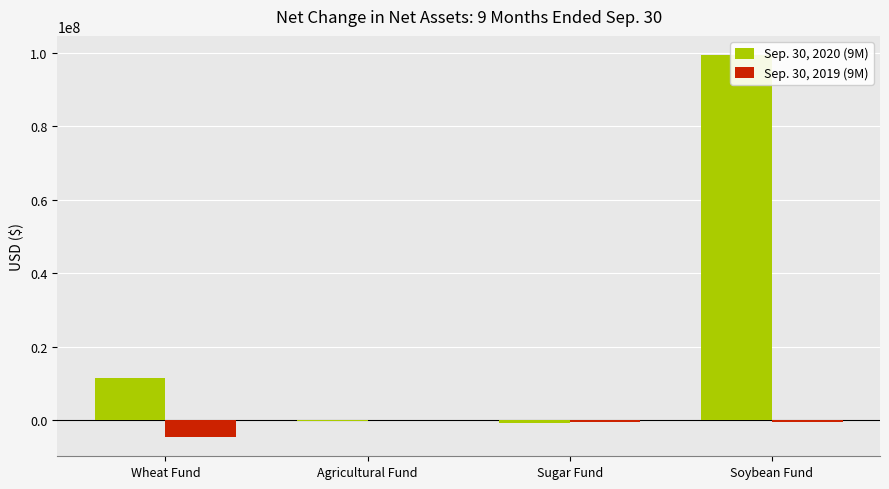

What is the sum of the Sep. 30, 2020 (9M) values at Wheat Fund and Sugar Fund?

10485217